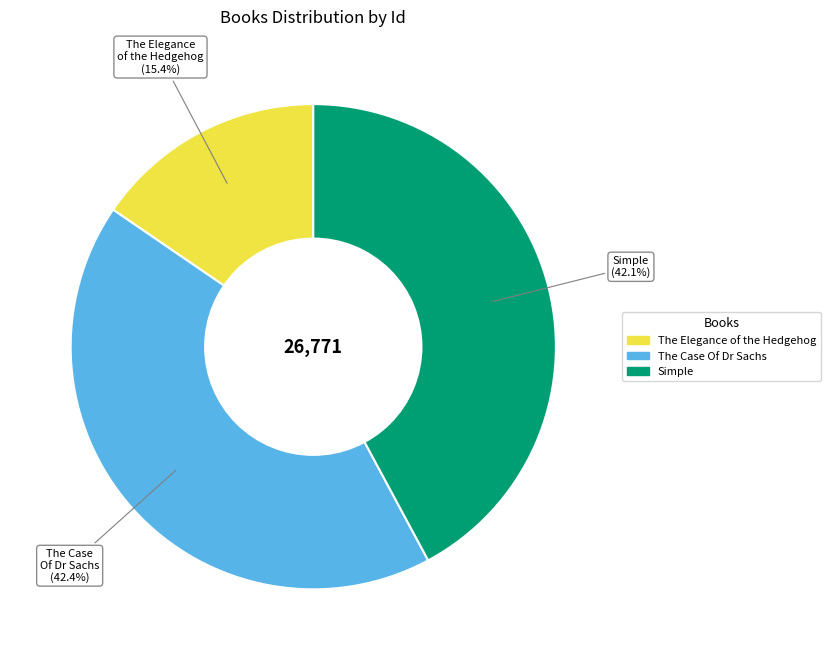

How many segments does this pie chart have?

3